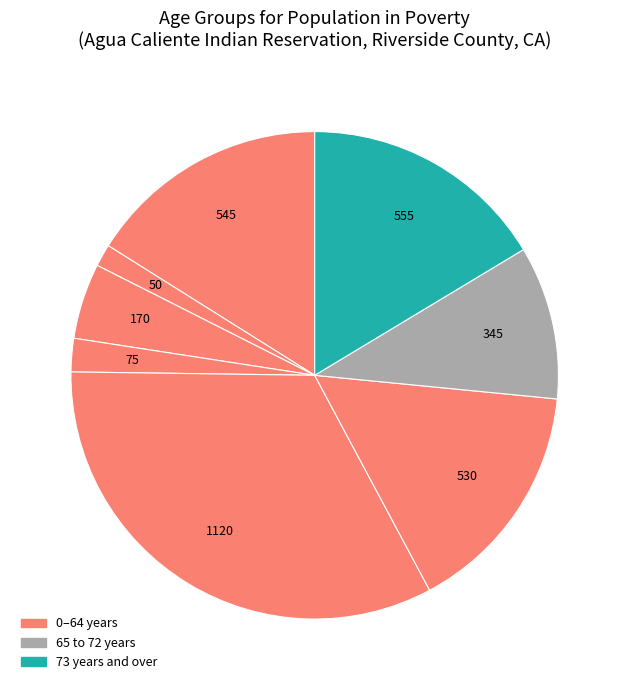

How many slices are in this pie chart?

8